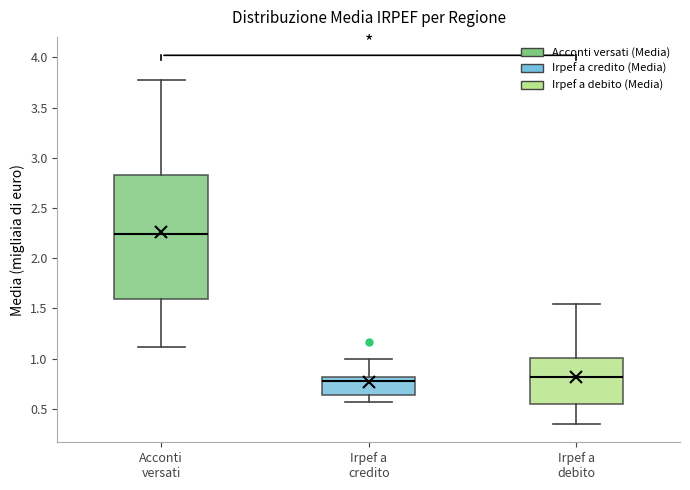

Which box is the tallest, from its lower edge to its upper edge?

Acconti versati